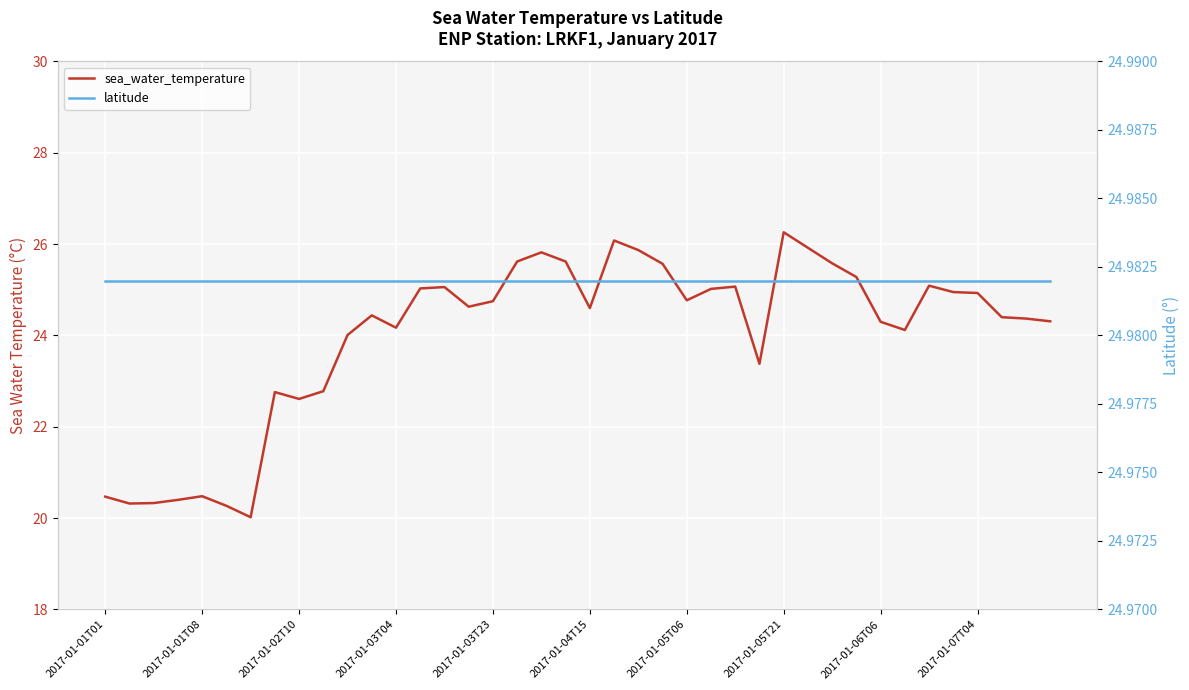

Which series has the widest spread of values?

sea_water_temperature